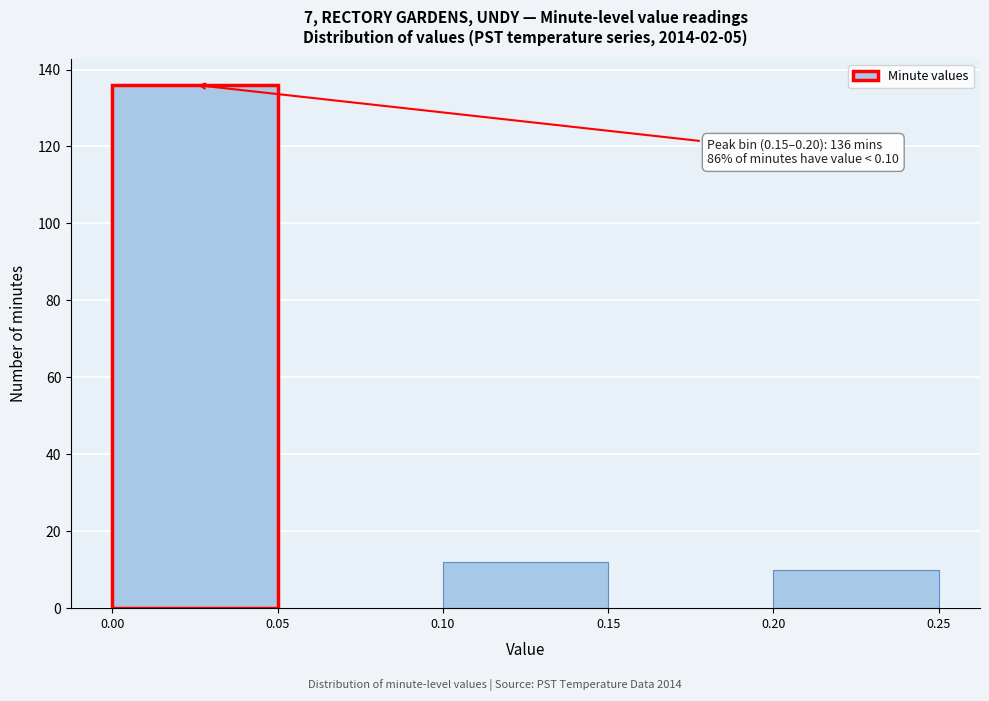

Over which range of the x-axis is the bar tallest?

0.00 to 0.05